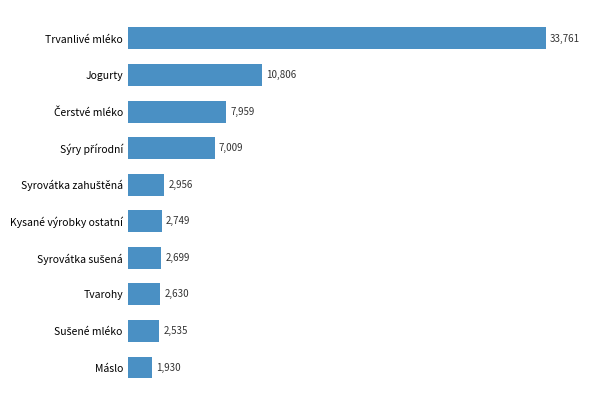

What is the average value?

7503.4